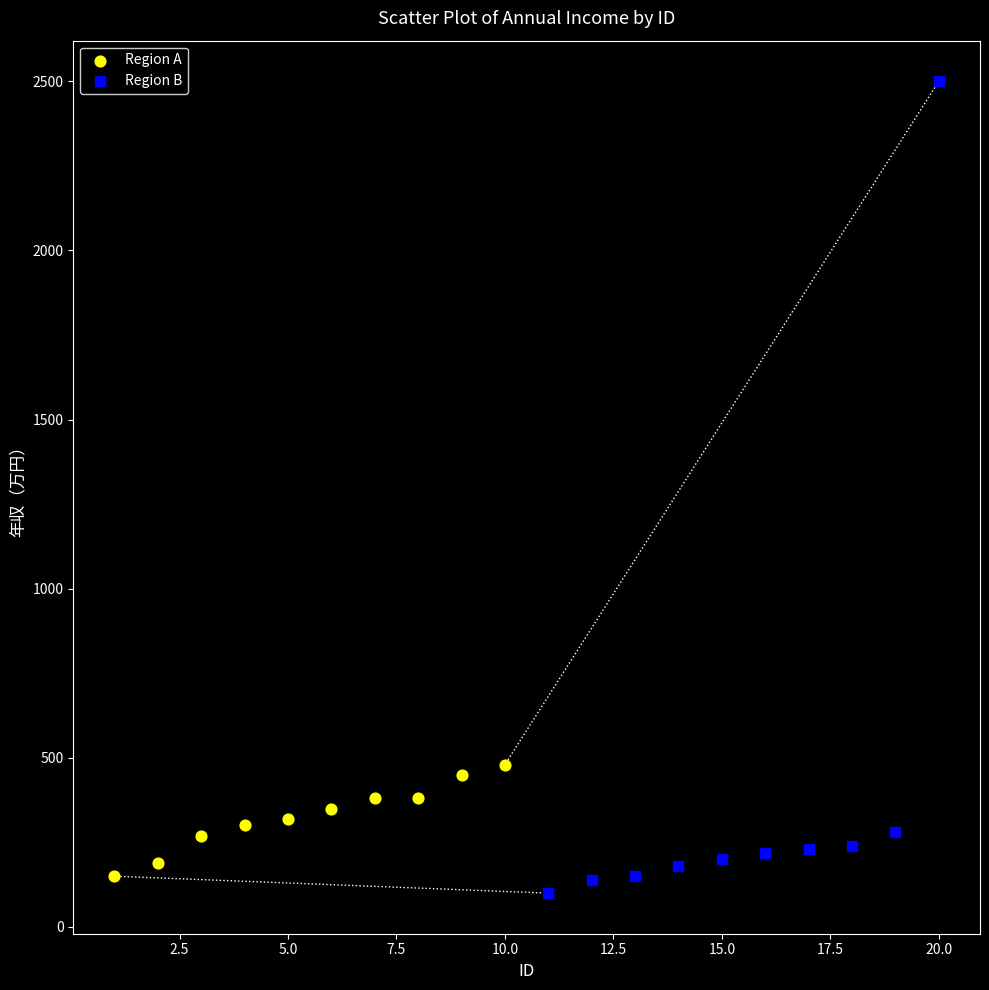

Which series reaches the maximum Y coordinate?

Region B